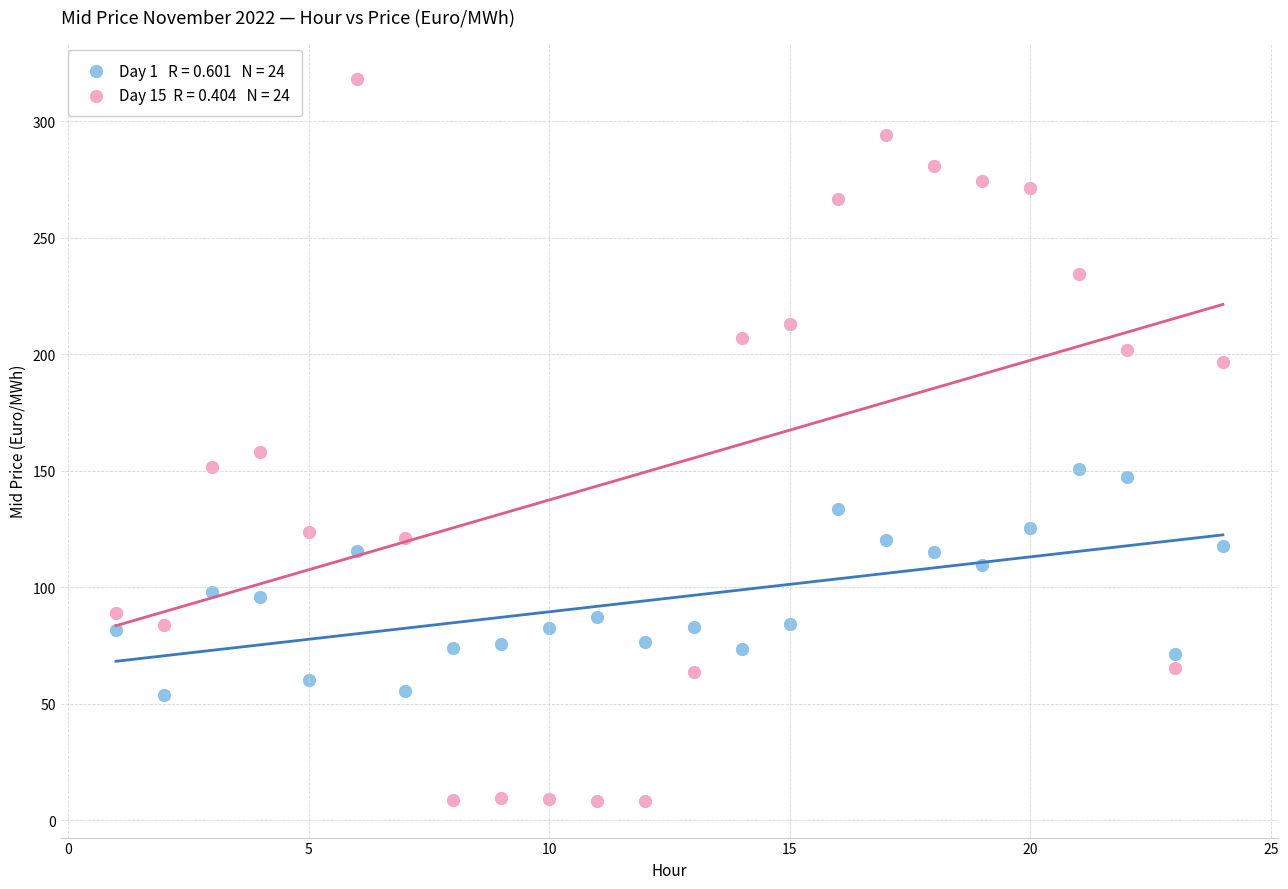

Across all data points, what is the range of Y values (max minus min)?

310.1